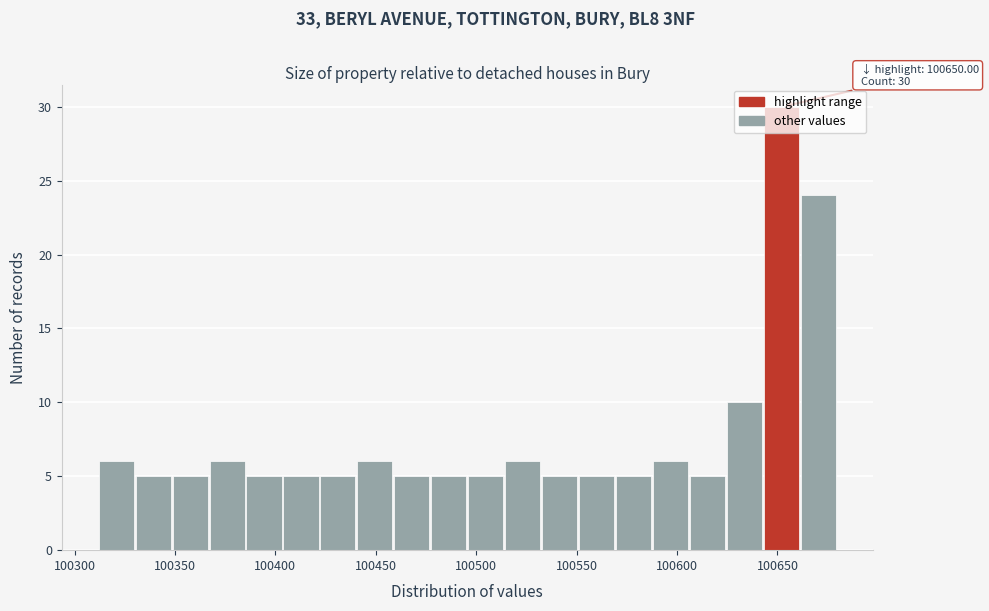

Read against the x-axis, roughly where is the centre of the tallest bar?

100650